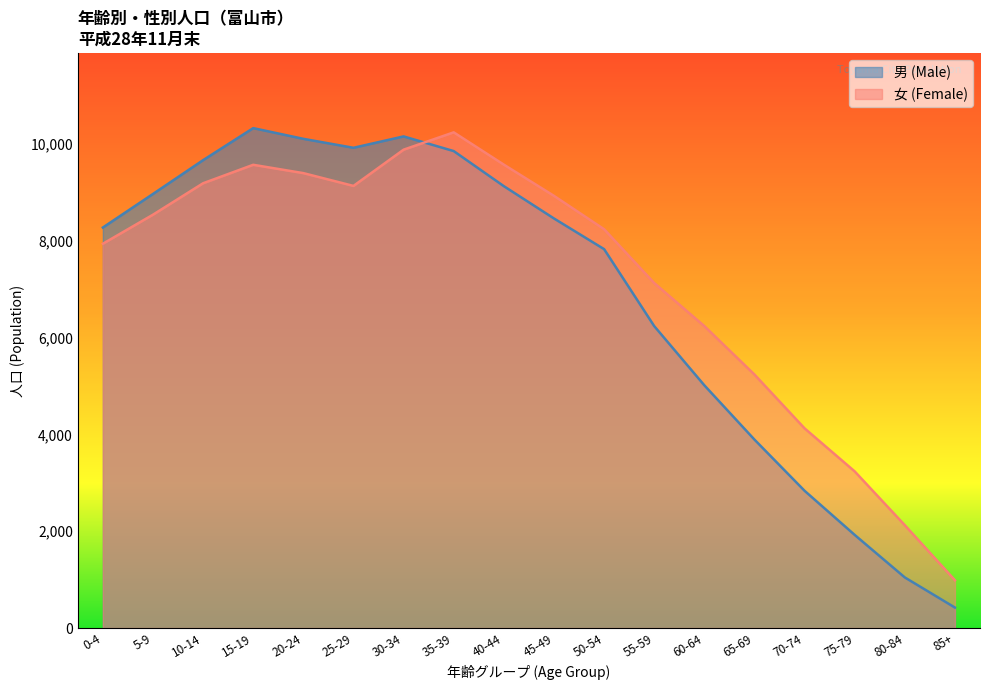

Where do 女 (Female) and 男 (Male) first cross each other?

30-34 and 35-39